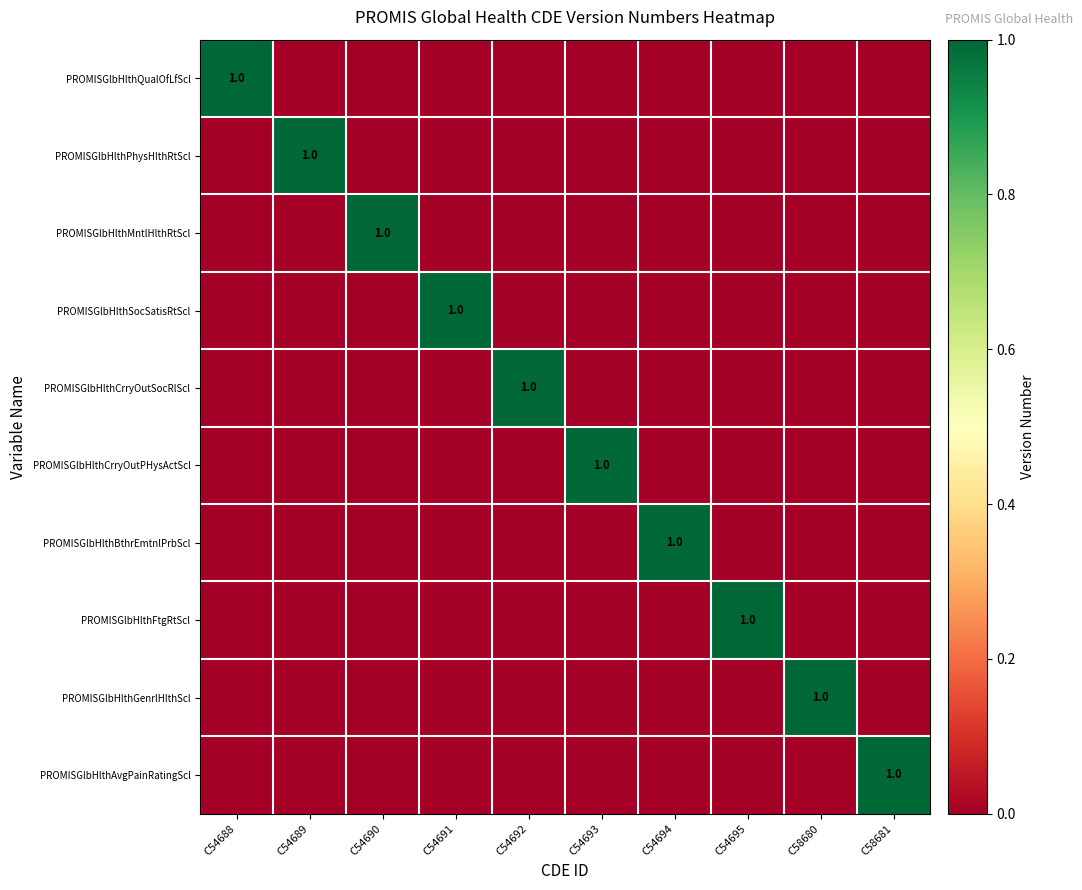

Rank the series by their maximum value, from lowest to highest.

PROMISGlbHlthQualOfLfScl, PROMISGlbHlthPhysHlthRtScl, PROMISGlbHlthMntlHlthRtScl, PROMISGlbHlthSocSatisRtScl, PROMISGlbHlthCrryOutSocRlScl, PROMISGlbHlthCrryOutPHysActScl, PROMISGlbHlthBthrEmtnlPrbScl, PROMISGlbHlthFtgRtScl, PROMISGlbHlthGenrlHlthScl, PROMISGlbHlthAvgPainRatingScl